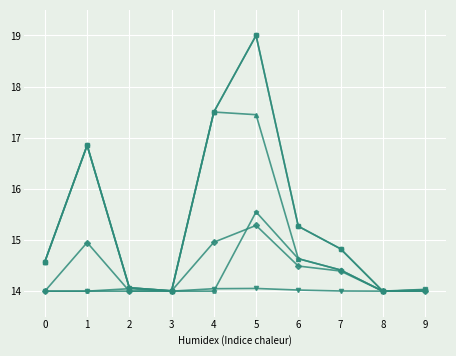

What is the greatest value displayed?

19.0